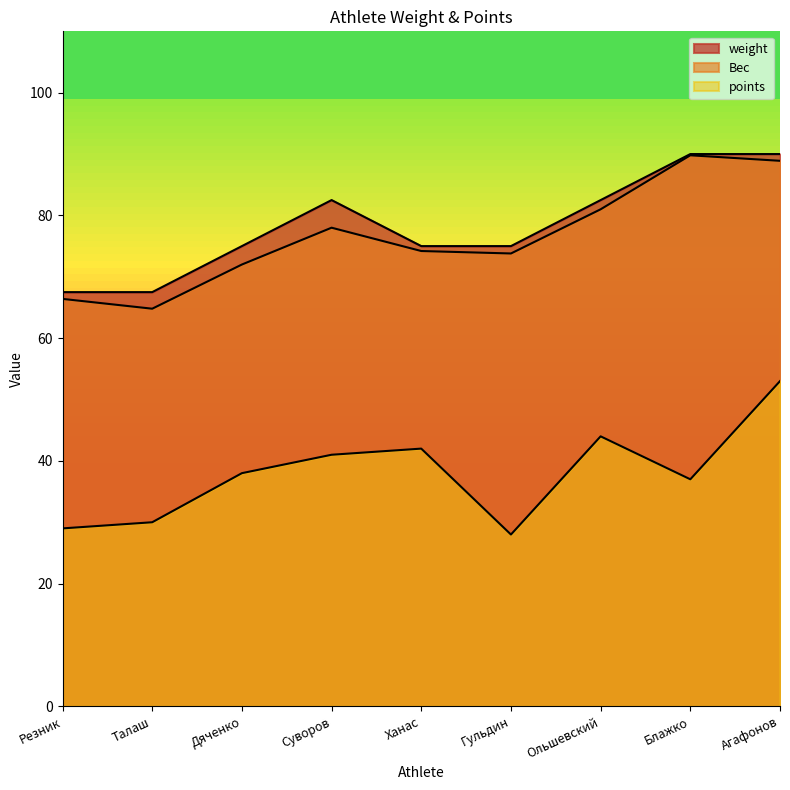

What is the label of the 9th point from the left?

Агафонов